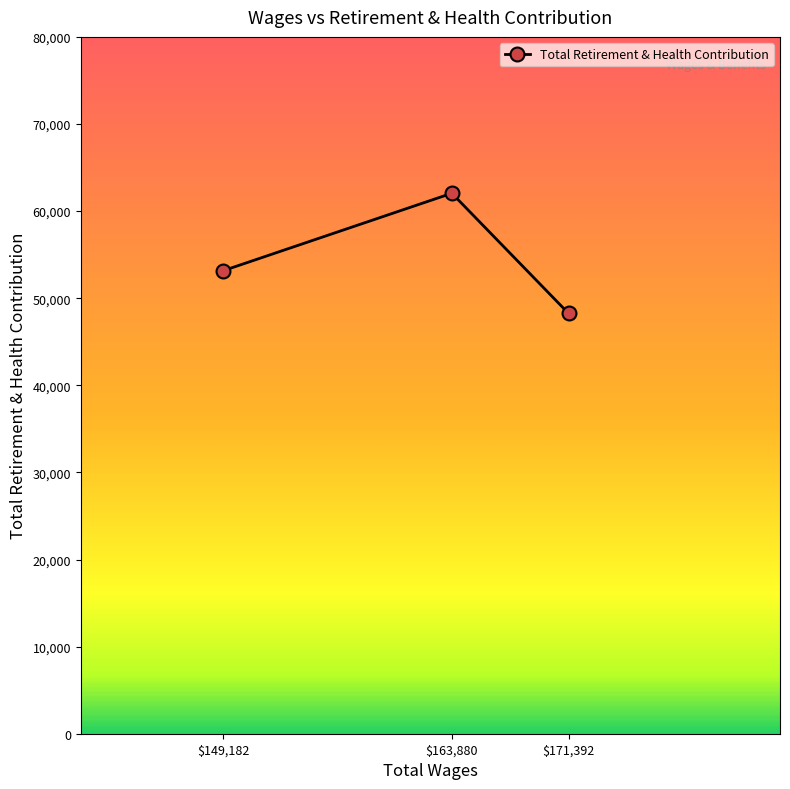

True or false: the data shows 39280 at $163,880.

False